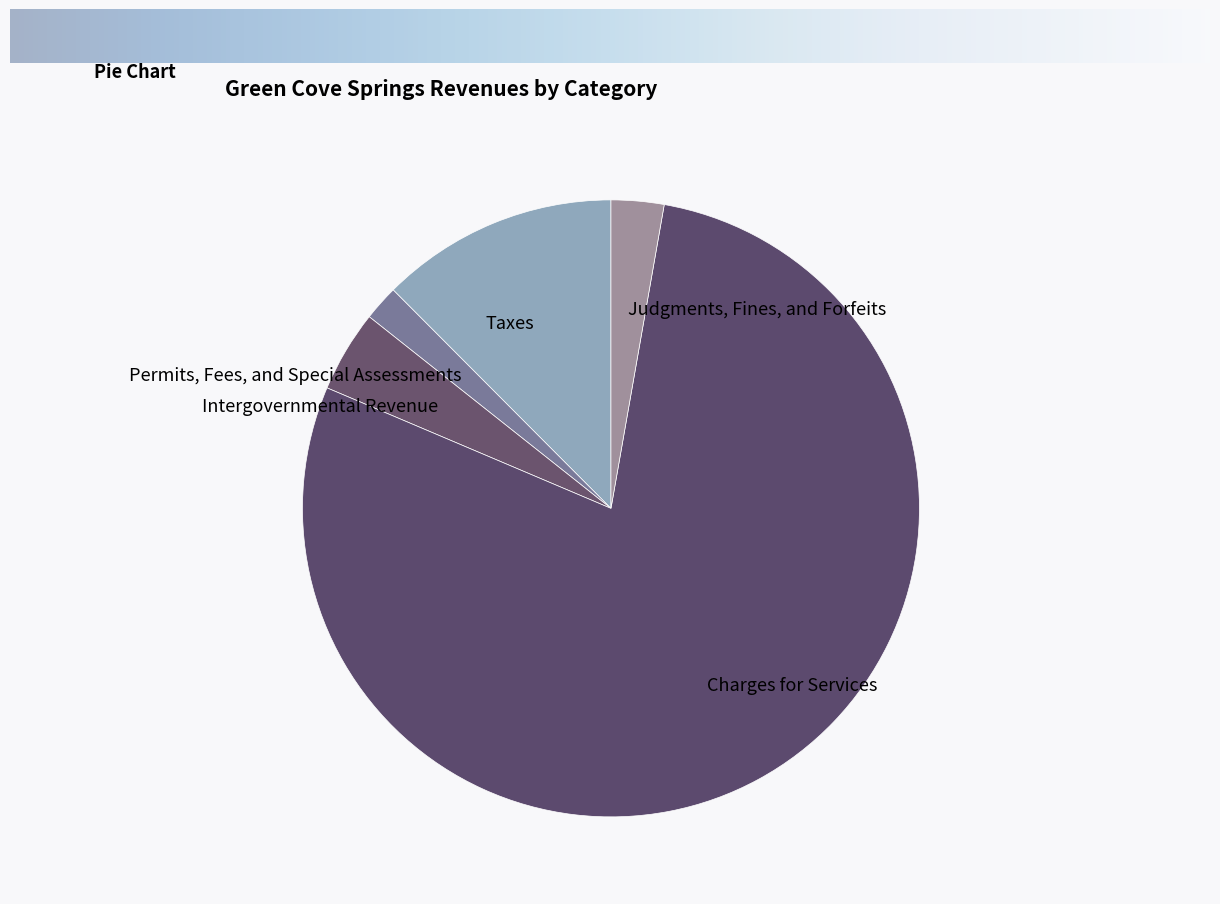

True or false: Judgments, Fines, and Forfeits accounts for 3% of the total.

True